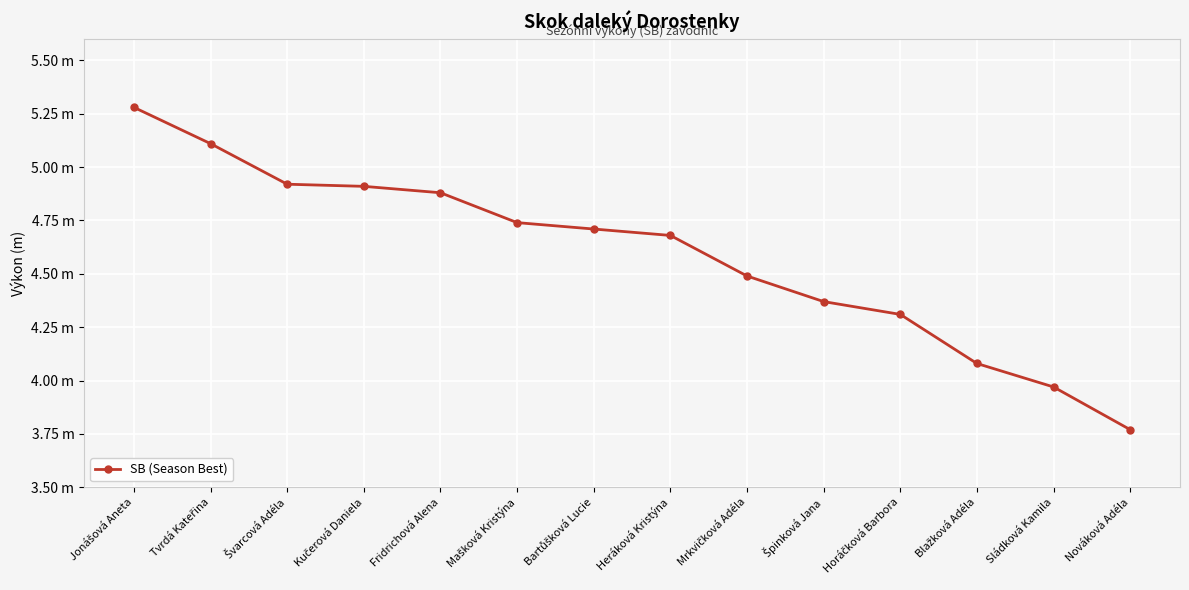

Is it true that the value at Sládková Kamila is 1.9?

False